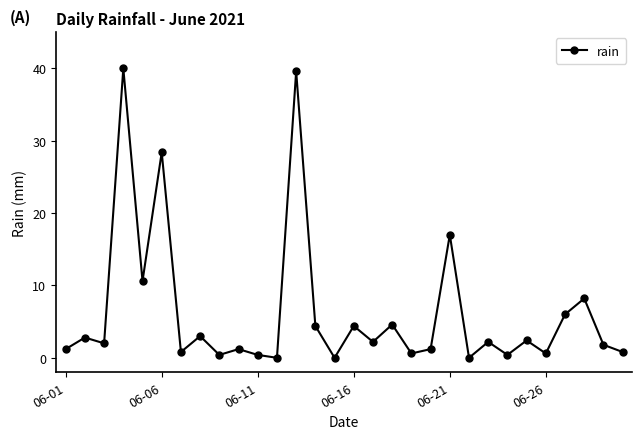

What is the difference between the maximum and second lowest values?

40.0